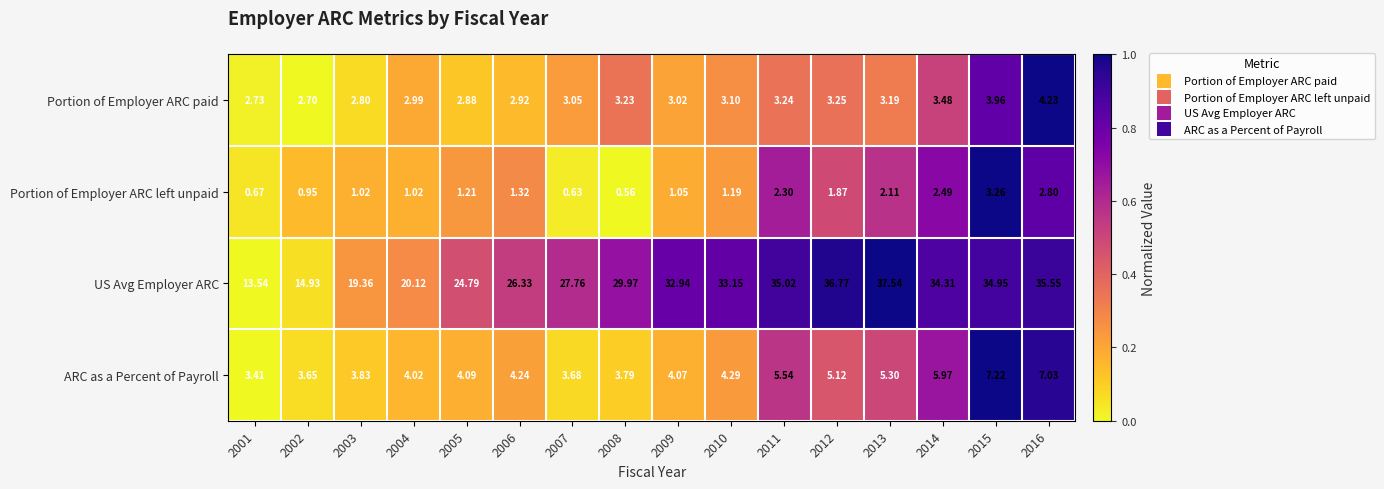

Which series has the largest range (max minus min)?

US Avg Employer ARC